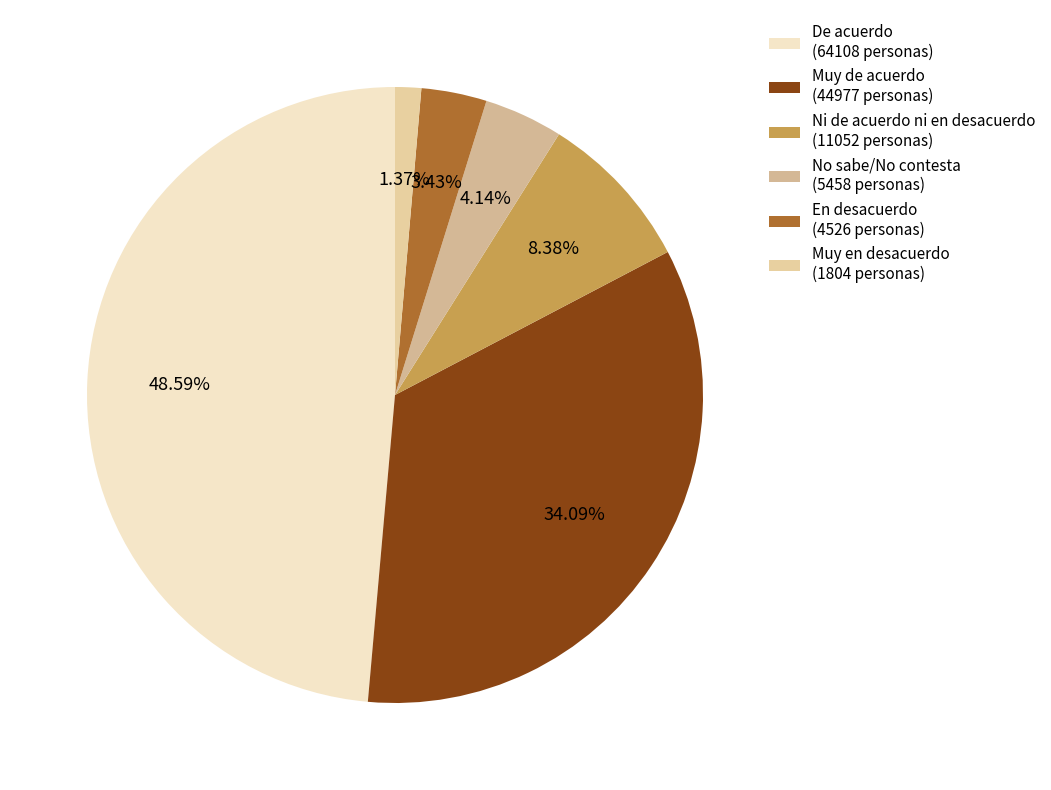

The Muy en desacuerdo slice represents 1% of the pie. True or false?

True